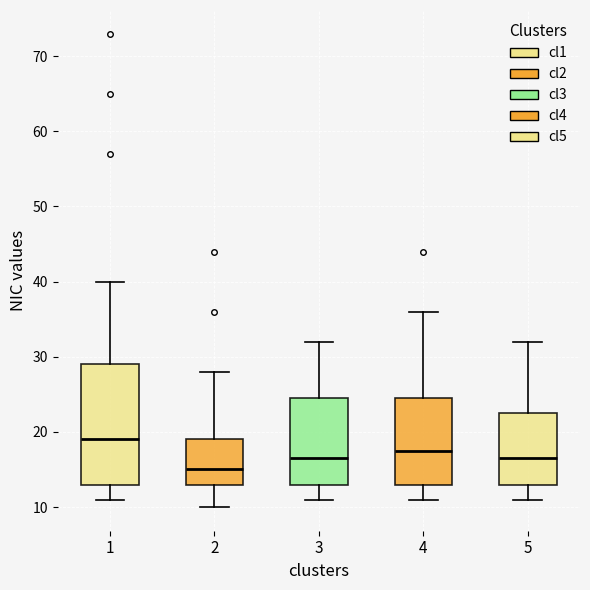

Reading left to right, transcribe this box plot: for each box, give where its median line is, the range the box spans, and where its two whiskers end, as read against the y-axis. The values are not printed on the chart, so give them approximately, as read against the axis.

1: median 19, box 13 to 29, whiskers 11 to 40
2: median 15, box 13 to 19, whiskers 10 to 28
3: median 17, box 13 to 25, whiskers 11 to 32
4: median 18, box 13 to 25, whiskers 11 to 36
5: median 17, box 13 to 23, whiskers 11 to 32